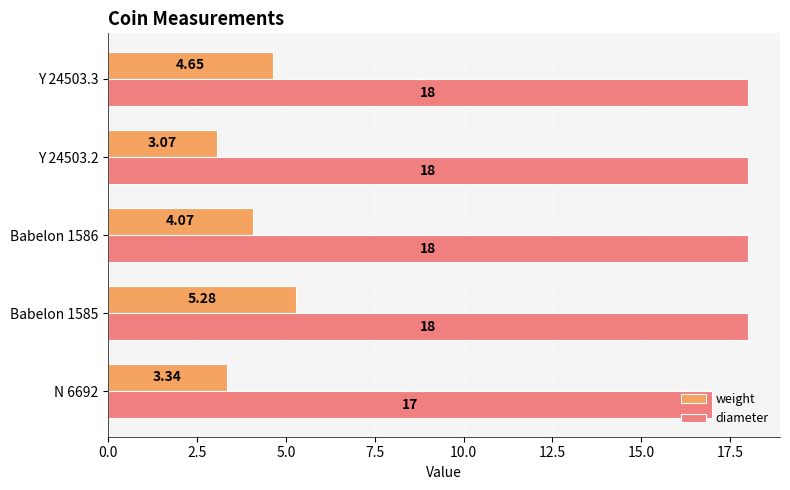

Which series has the widest spread of values?

weight